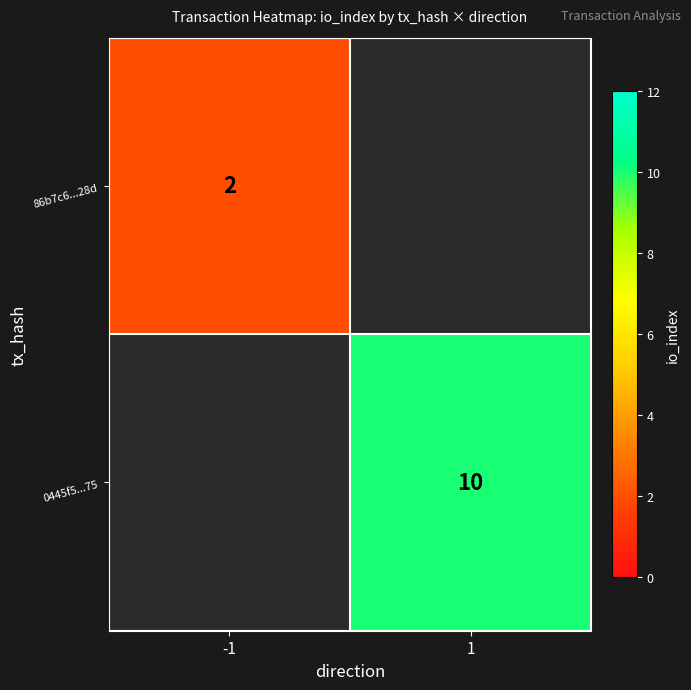

Count the number of categories in the chart.

2